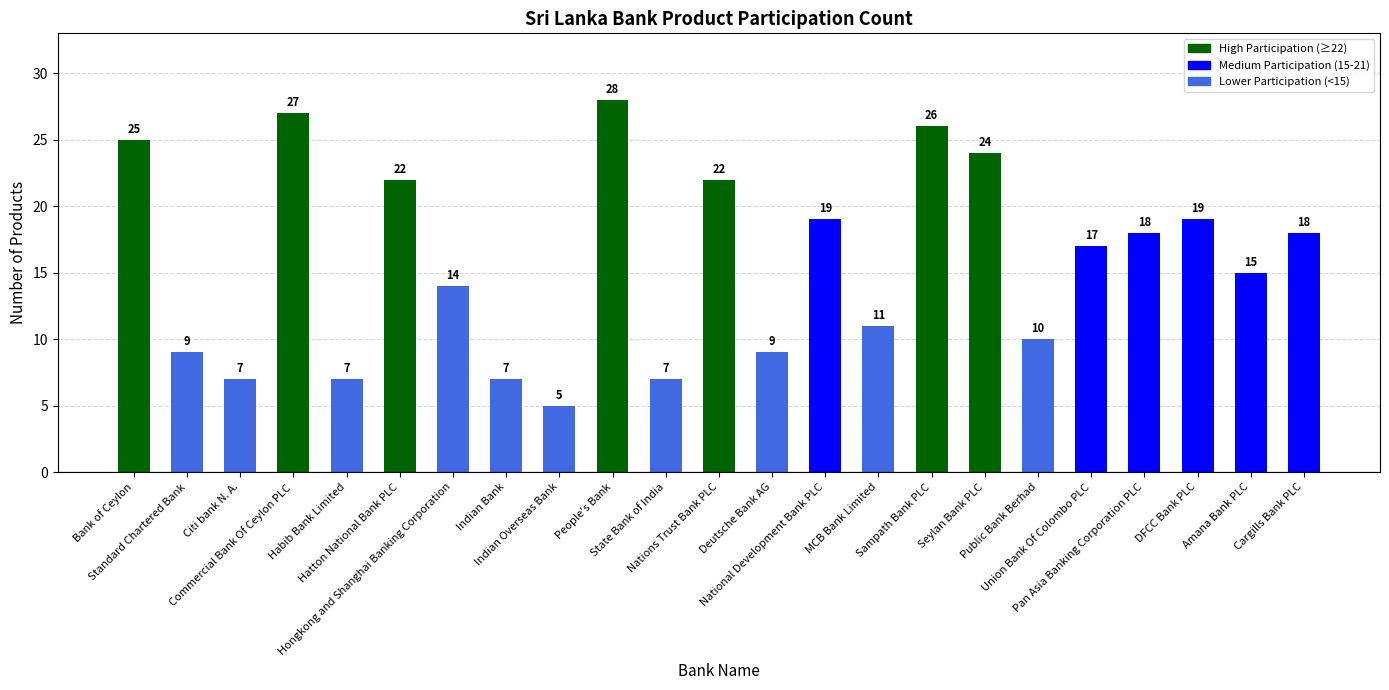

What is the value of the 14th bar from the left?

19